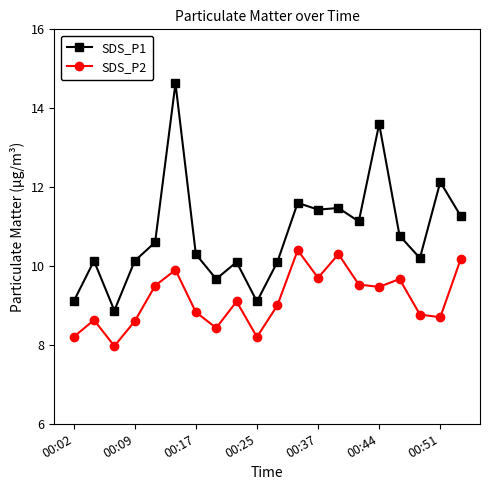

What is the value of the SDS_P1 point at the 4th from the left?

10.1